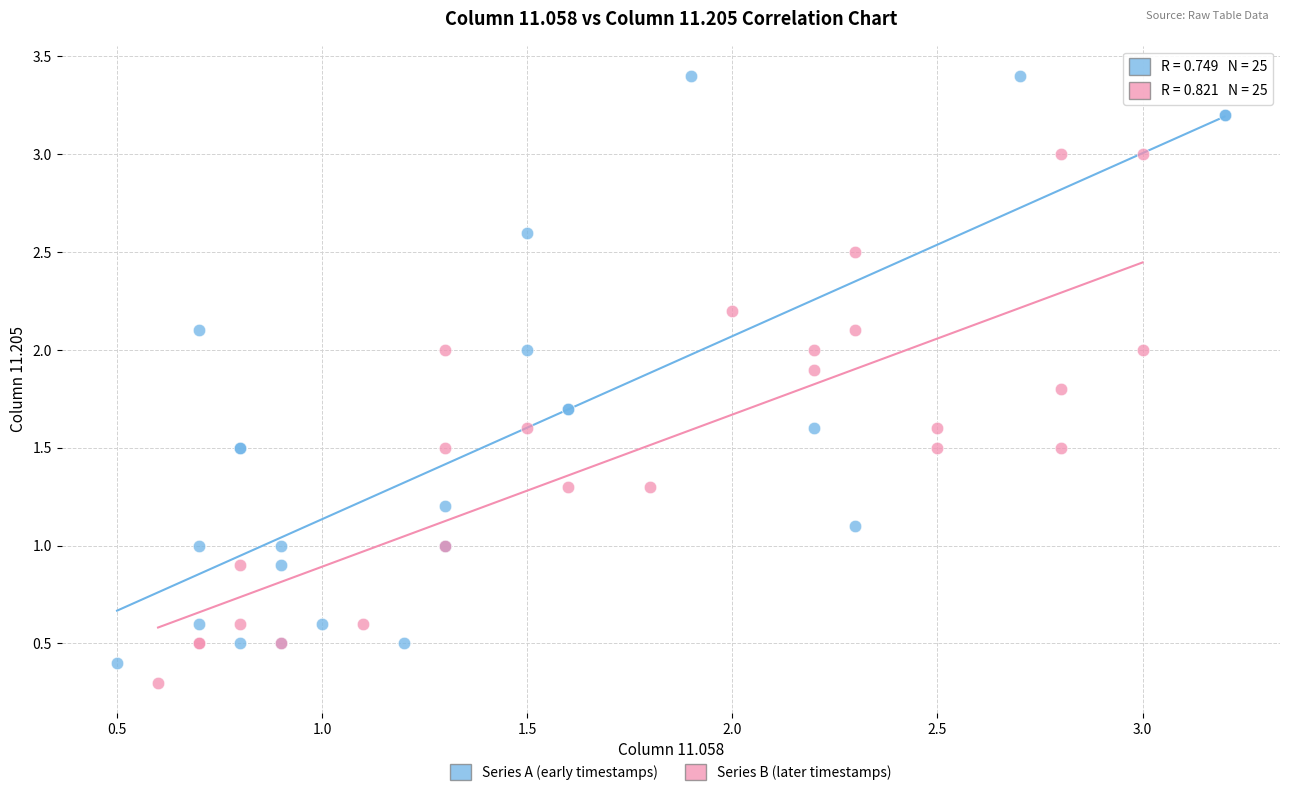

Which series has the widest spread of Y values?

Series A (early timestamps)